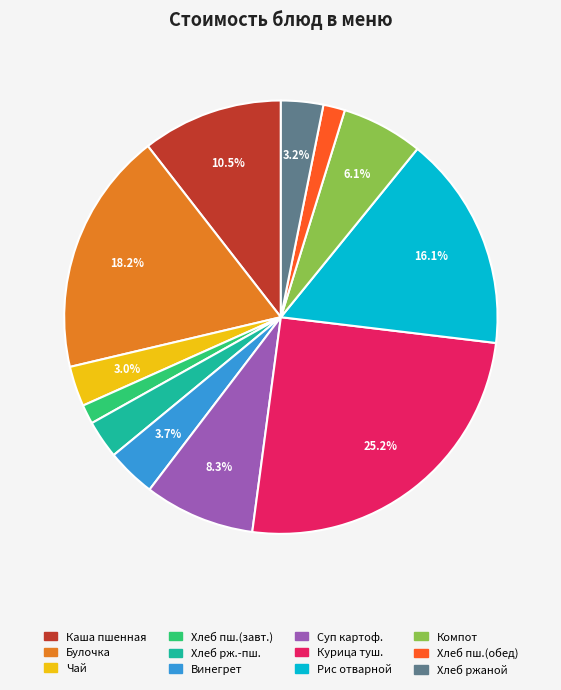

To the nearest percent, what is the average slice percentage?

8%